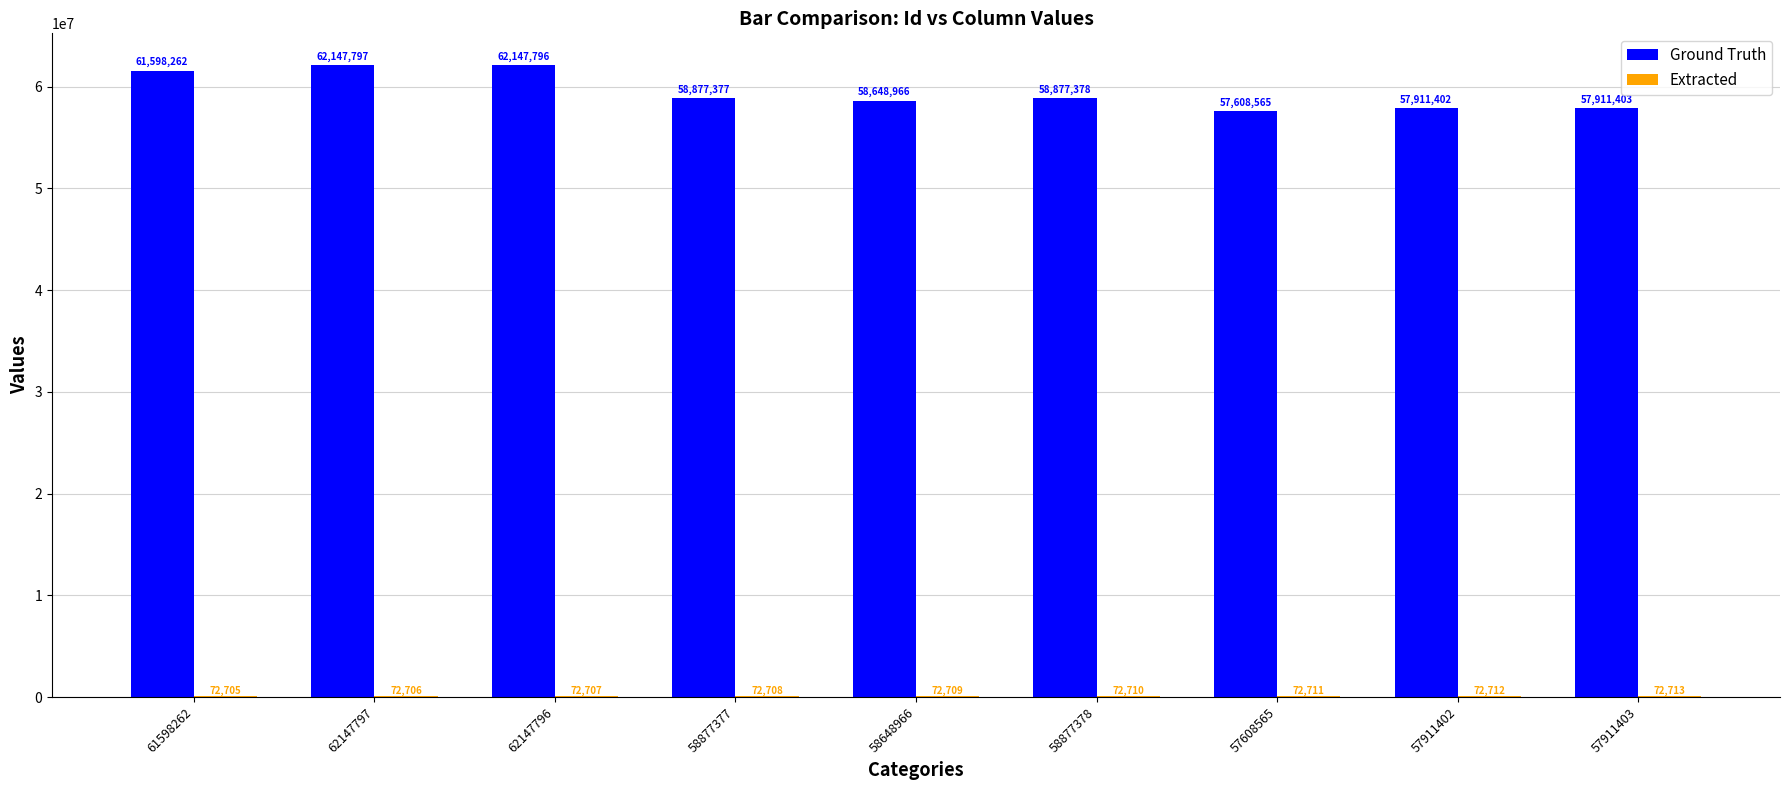

Which category has the highest value across all series?

62147797